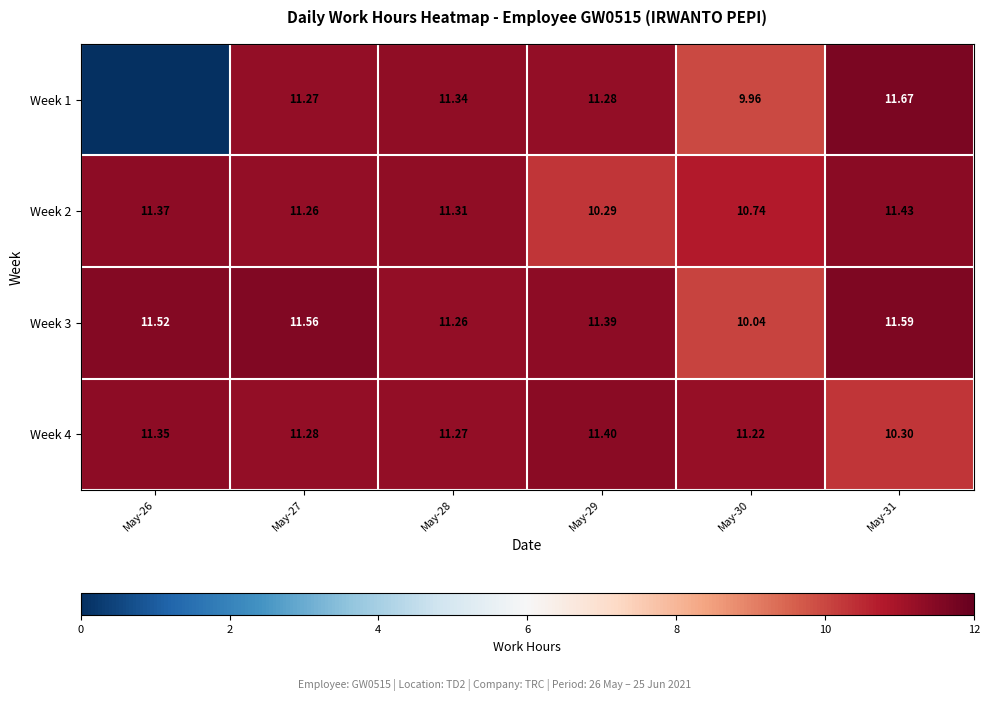

How many values in the Week 2 series are below 11?

2